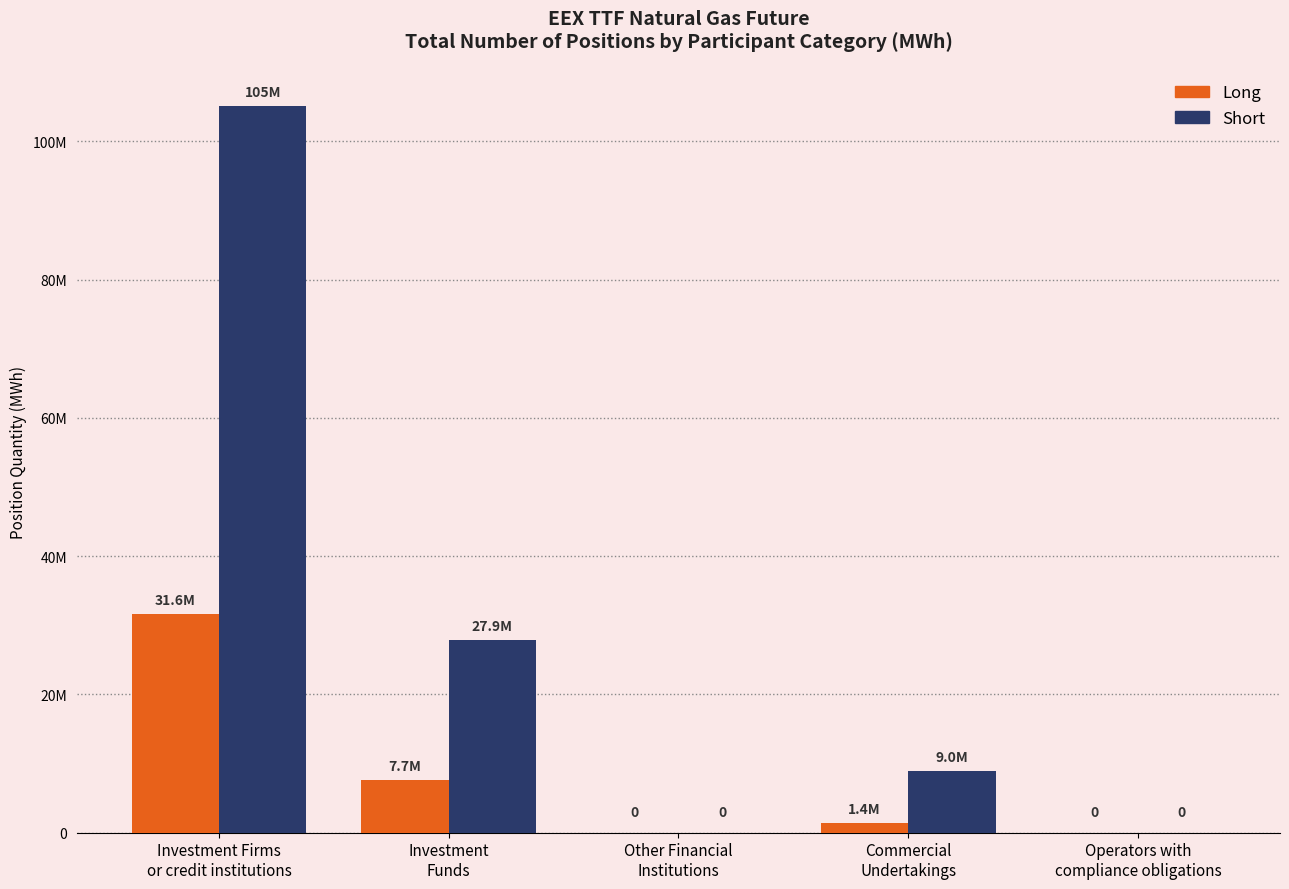

Rank the series at Operators with
compliance obligations from highest to lowest value.

Long, Short